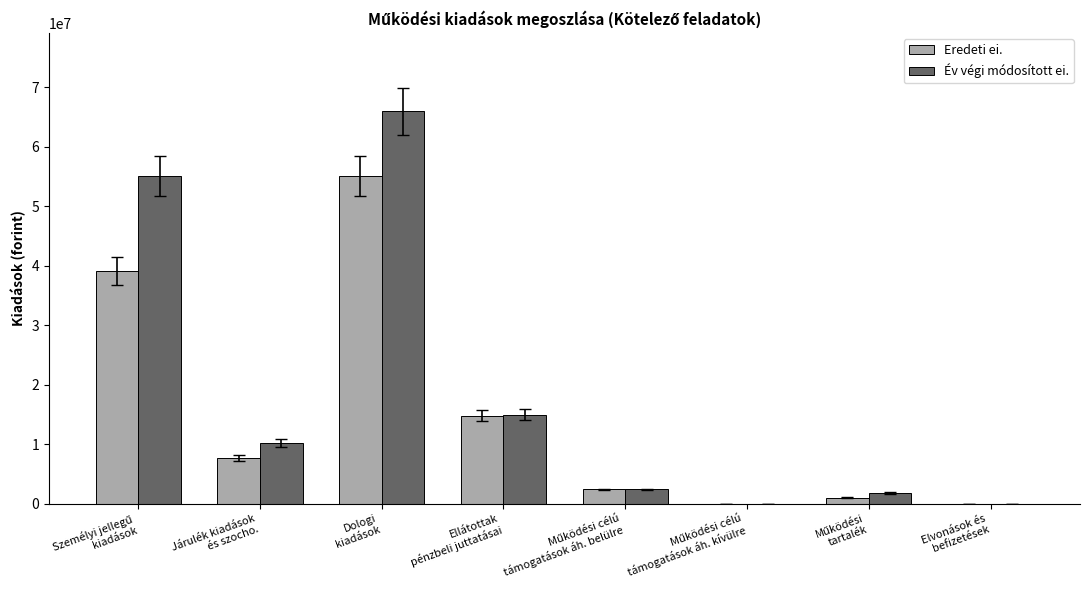

Which category has the highest value in the Eredeti ei. series?

Dologi
kiadások